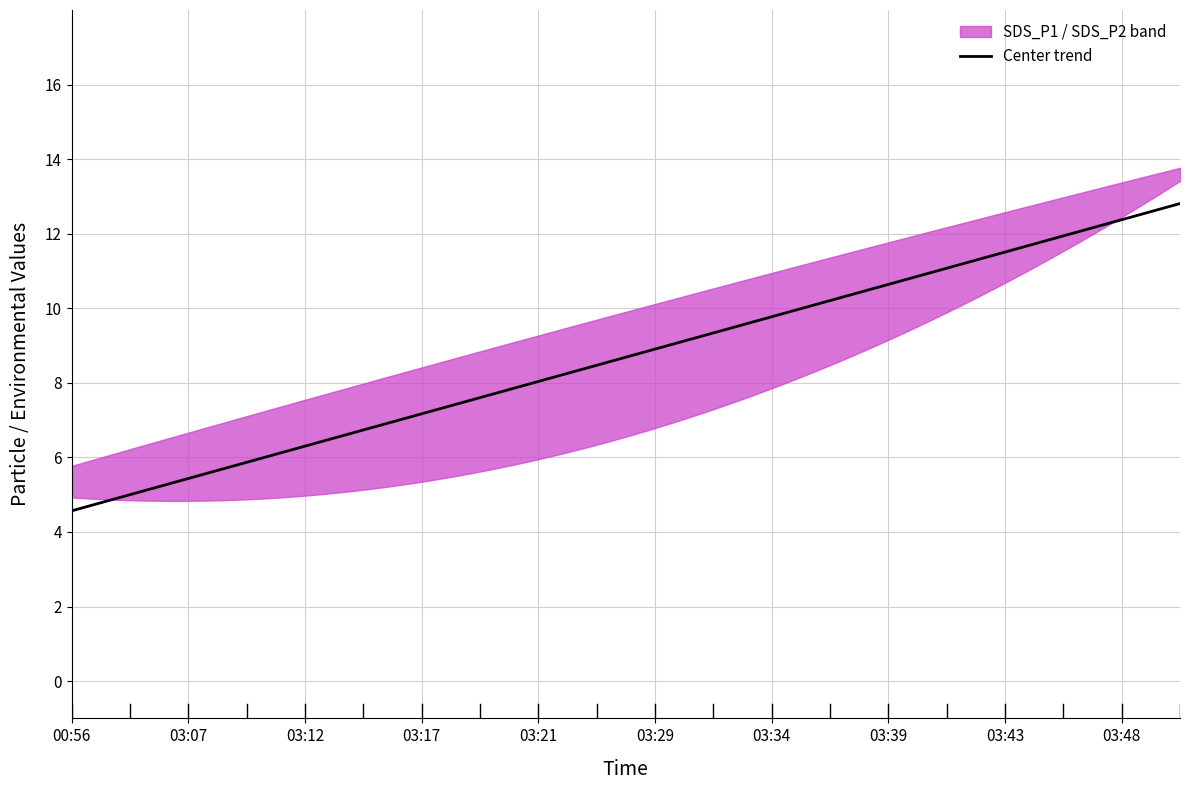

What is the lowest value of the Center trend series?

4.6